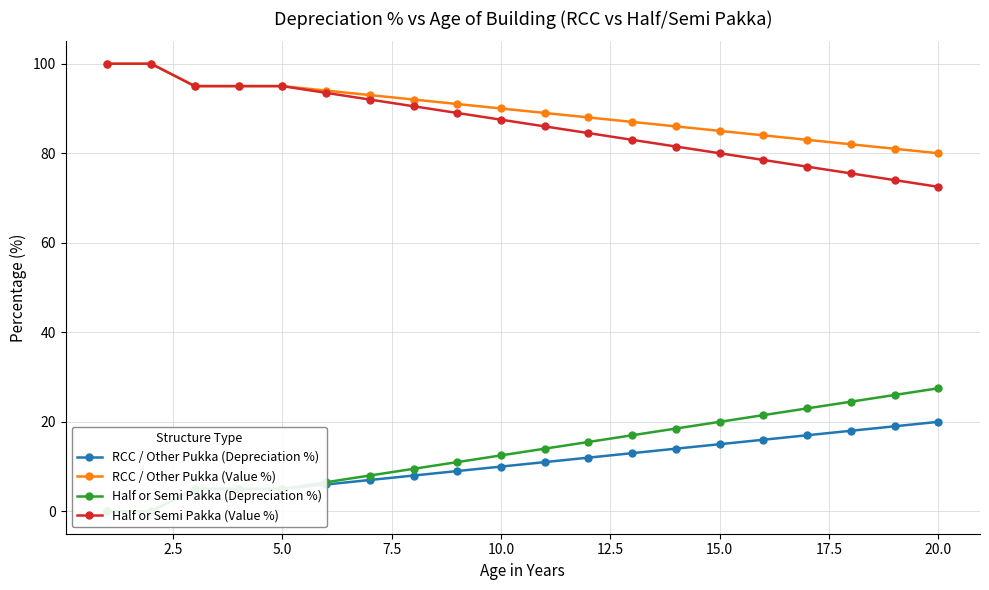

Is this an area chart (filled region under the line)?

No